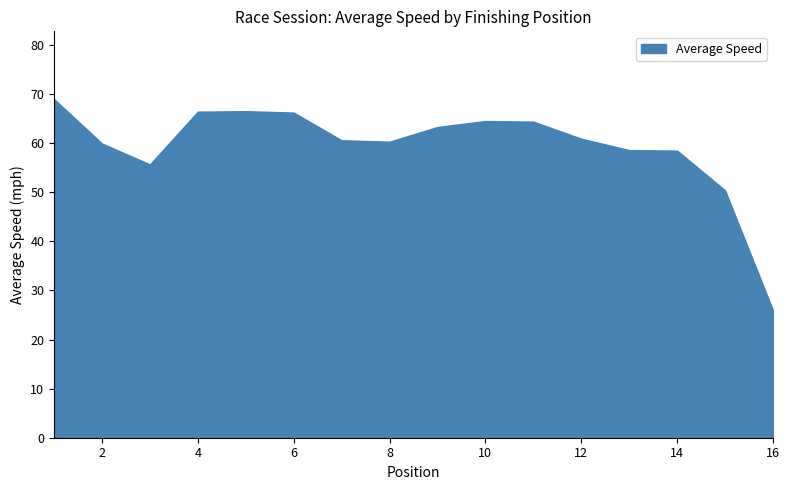

How many lines are shown in the chart?

1